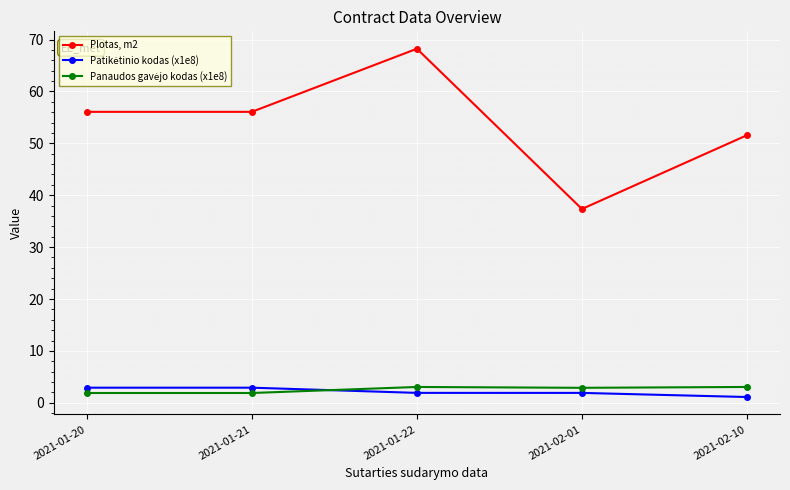

What is the lowest value of the Plotas, m2 series?

37.4